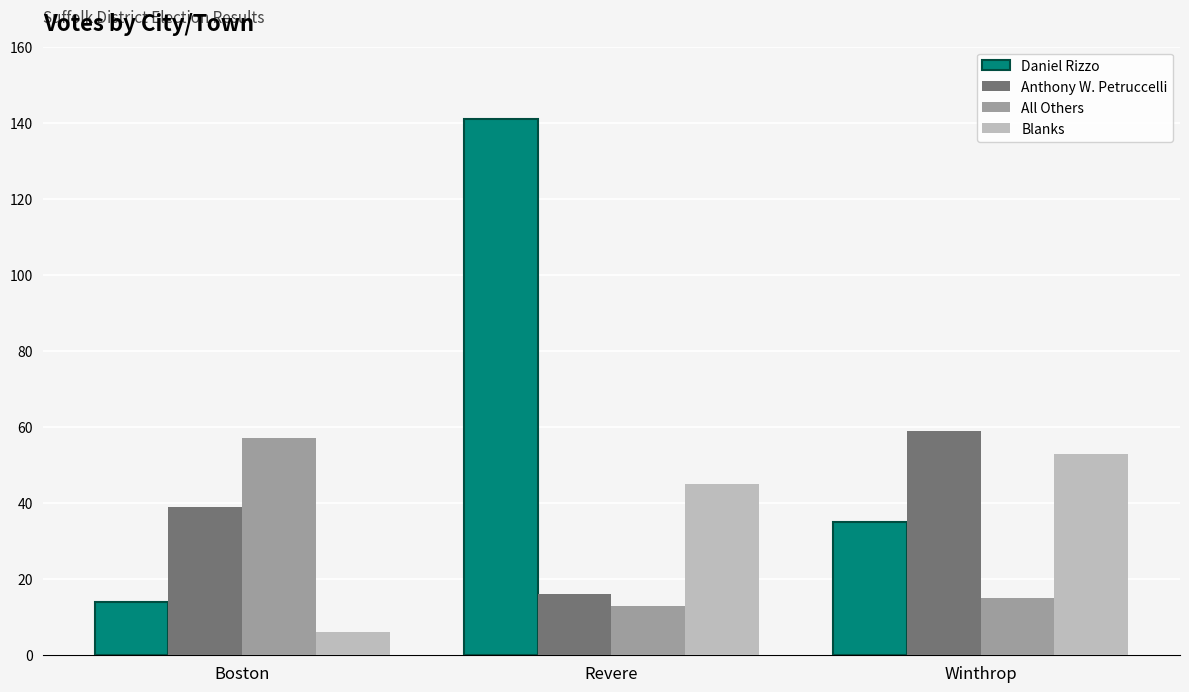

What is the highest value of the All Others series?

57